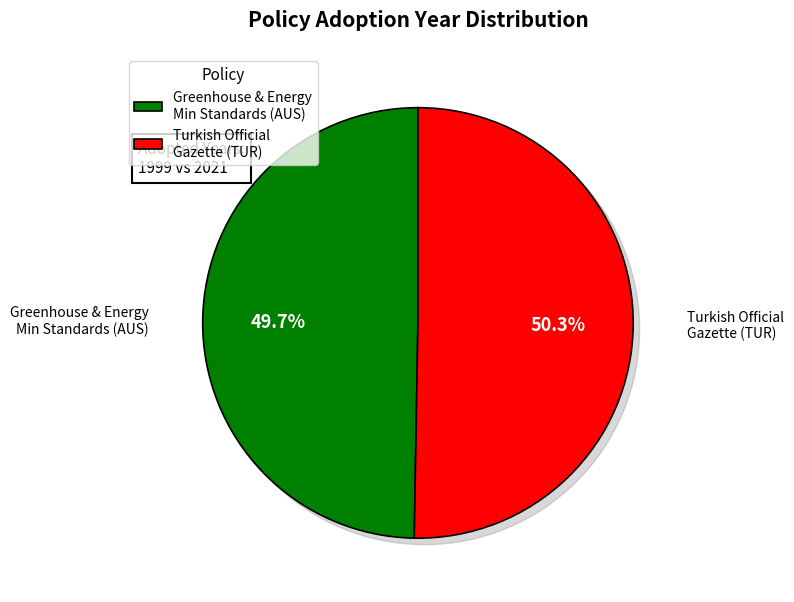

Is there any slice that represents more than half of the pie?

Yes